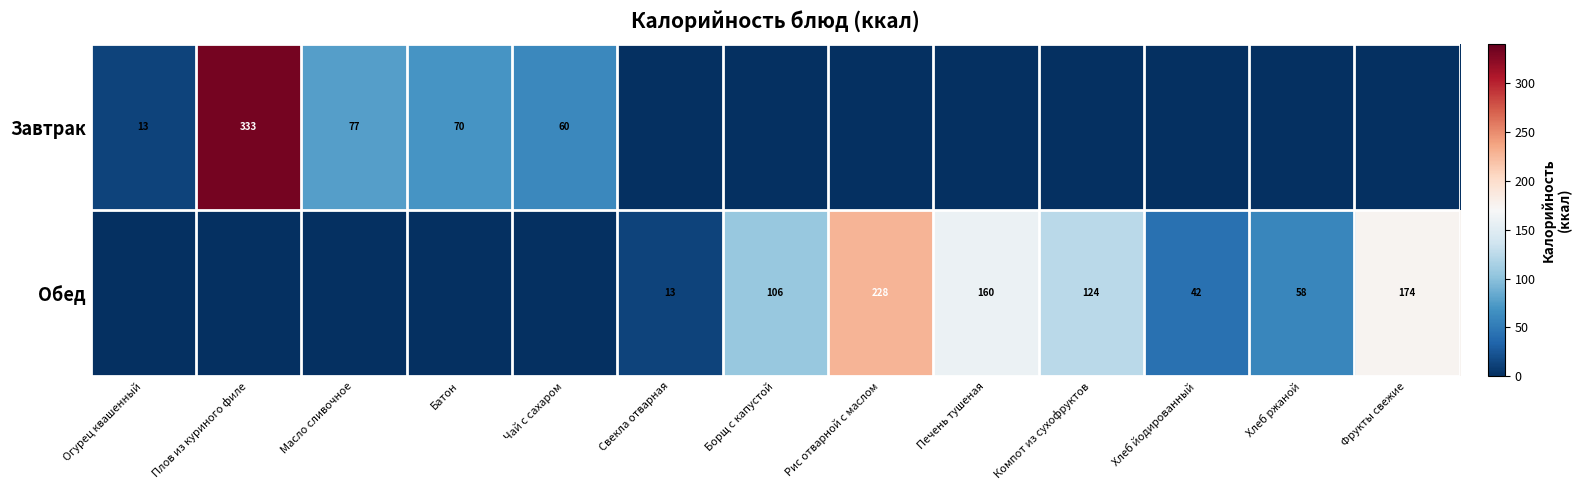

What is the total value across all series at Батон?

70.1